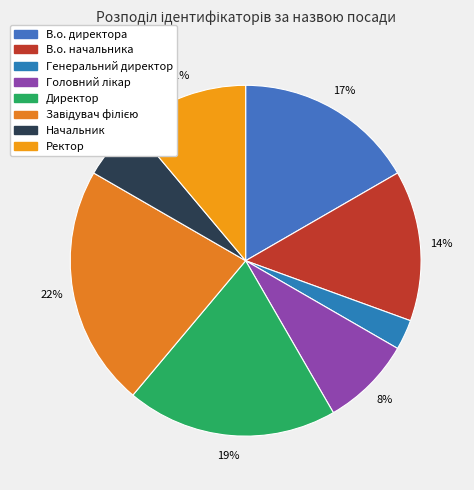

Count the number of slices in the pie.

8